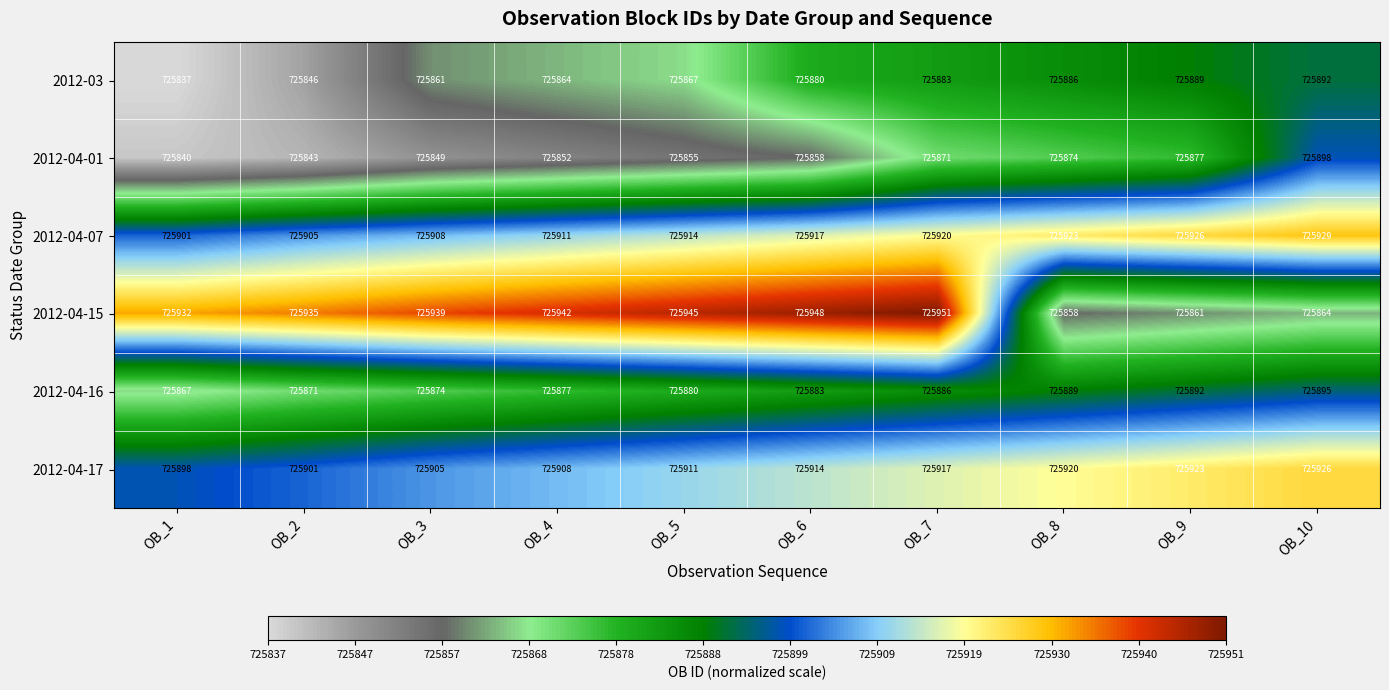

Which series has the largest total across all categories?

2012-04-15